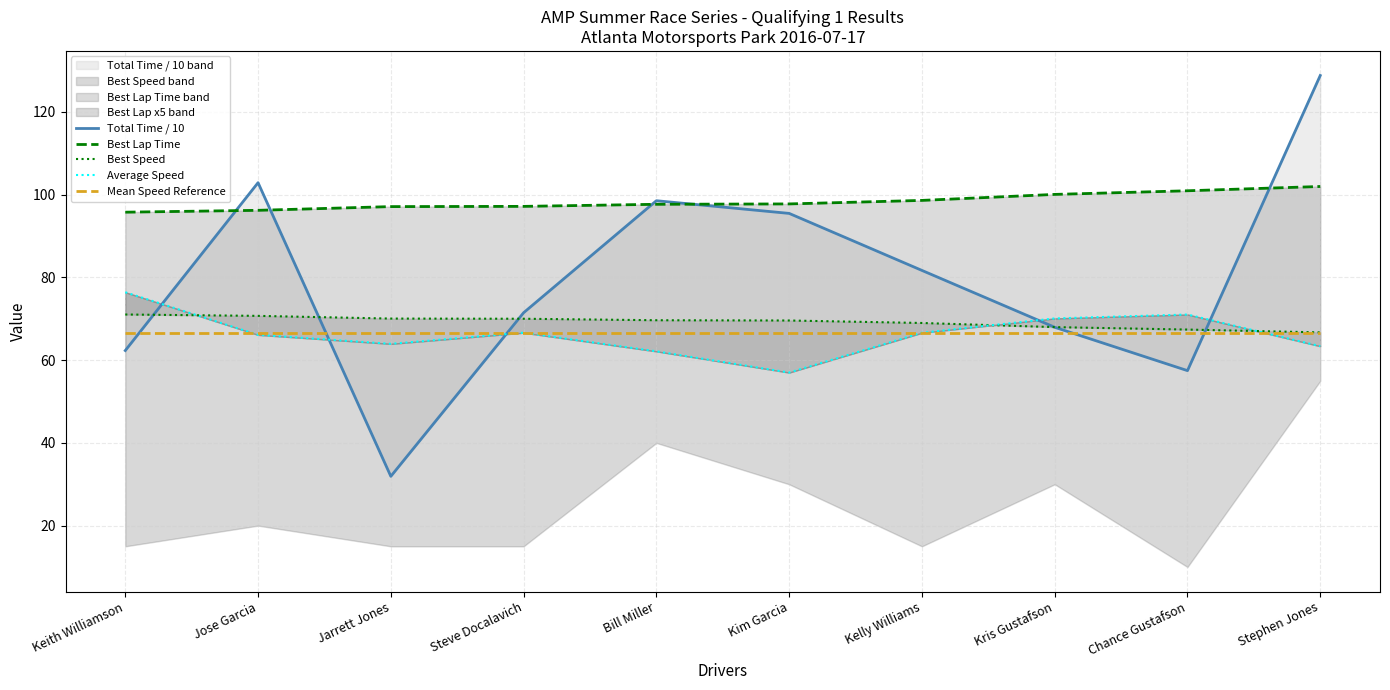

Where is Best Speed nearest to the value 68?

Kris Gustafson